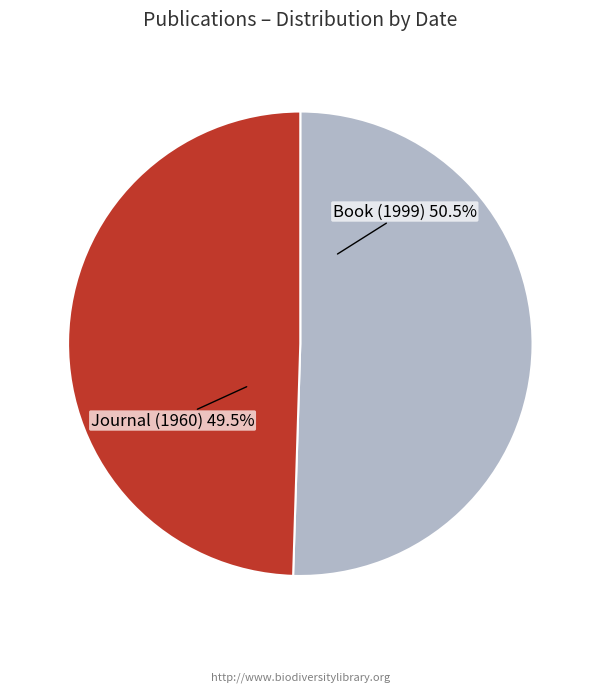

What is the largest slice in the pie chart?

Book (1999)